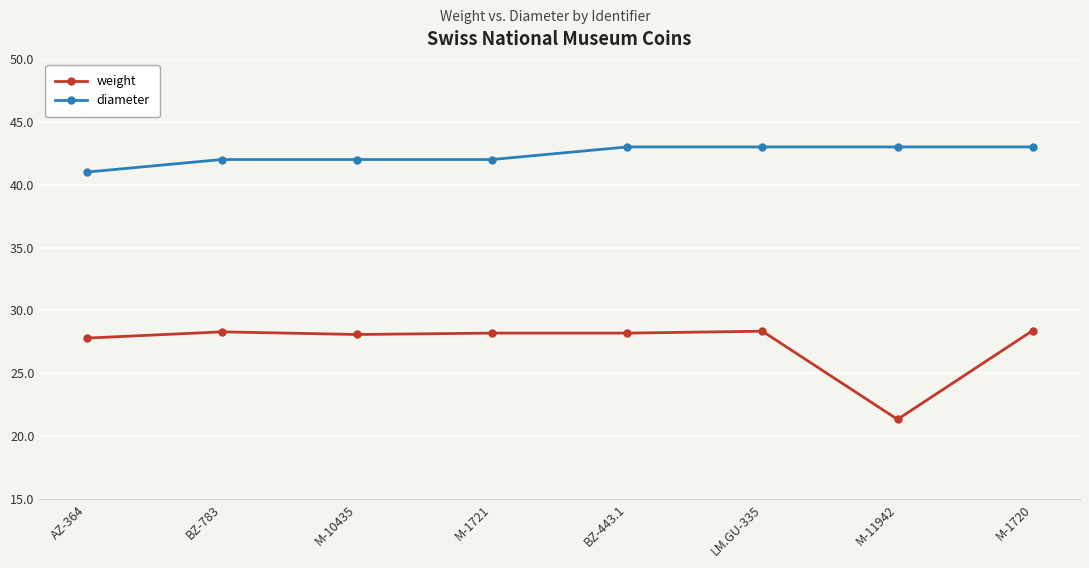

What value does the diameter series have at M-11942?

43.0